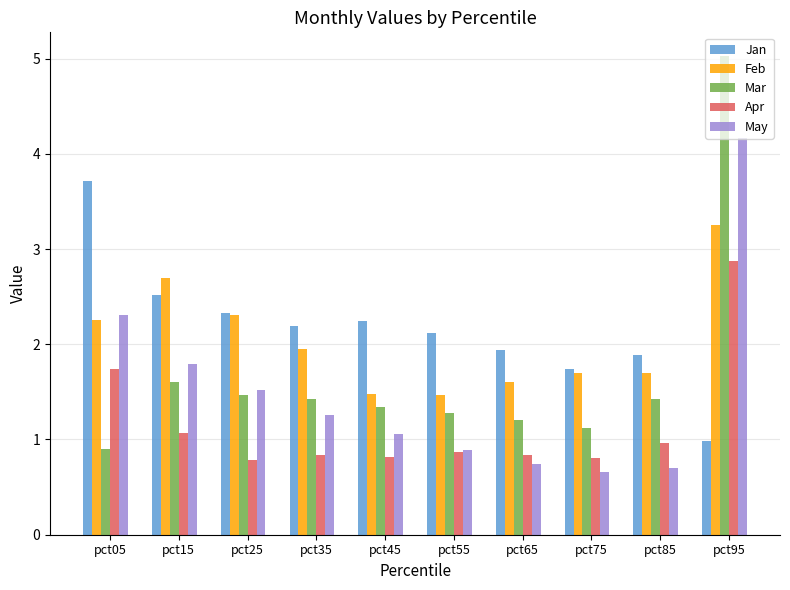

What is the maximum value shown in the chart?

5.0